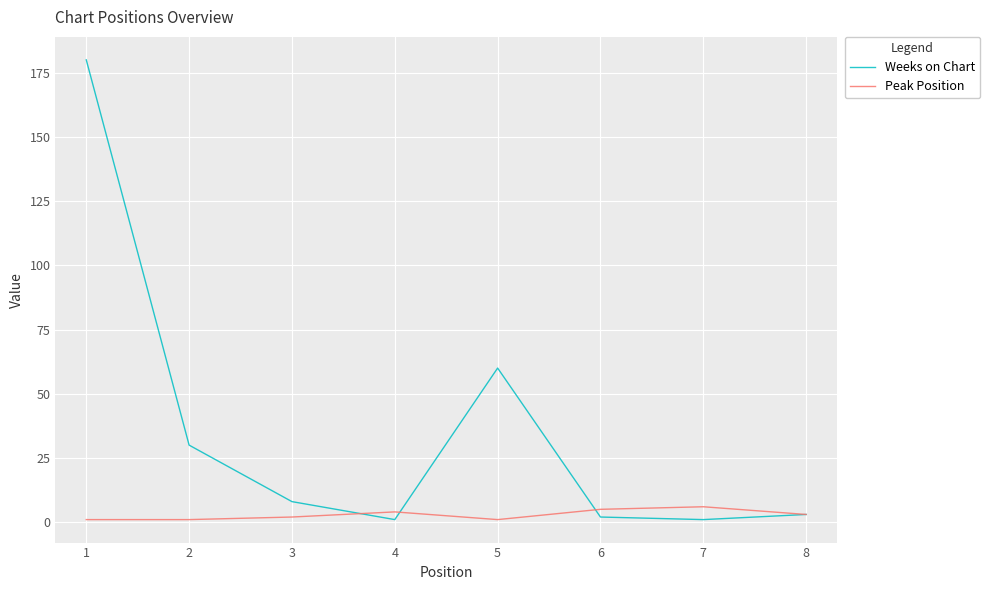

Where is Weeks on Chart nearest to the value 90?

5